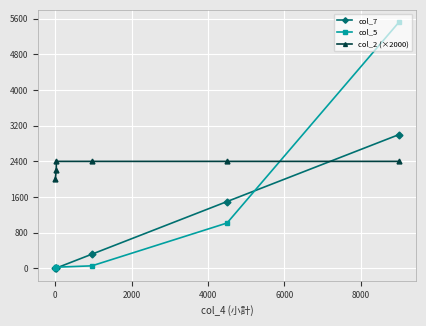

Which series has the widest spread of values?

col_5